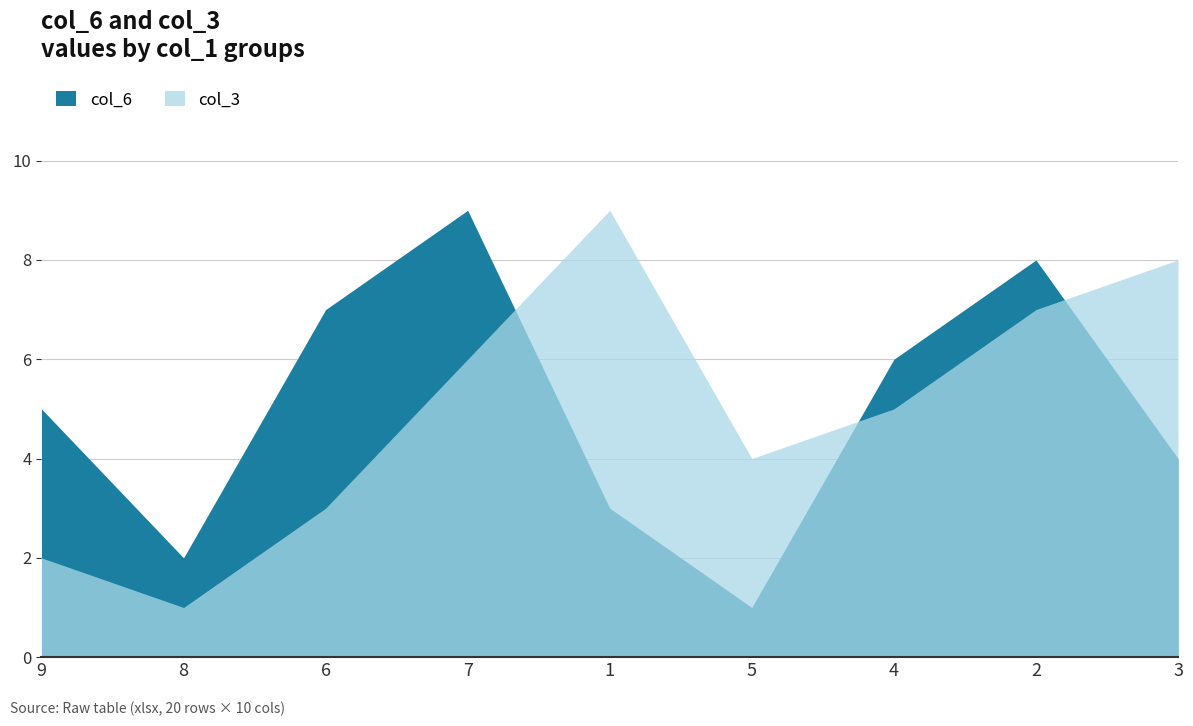

What position from the left is 8?

2